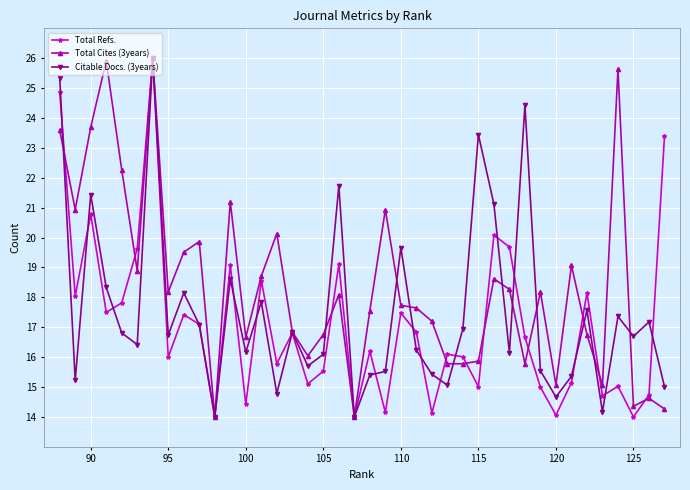

True or false: Total Refs. has a value of 17.5 at 110.

True